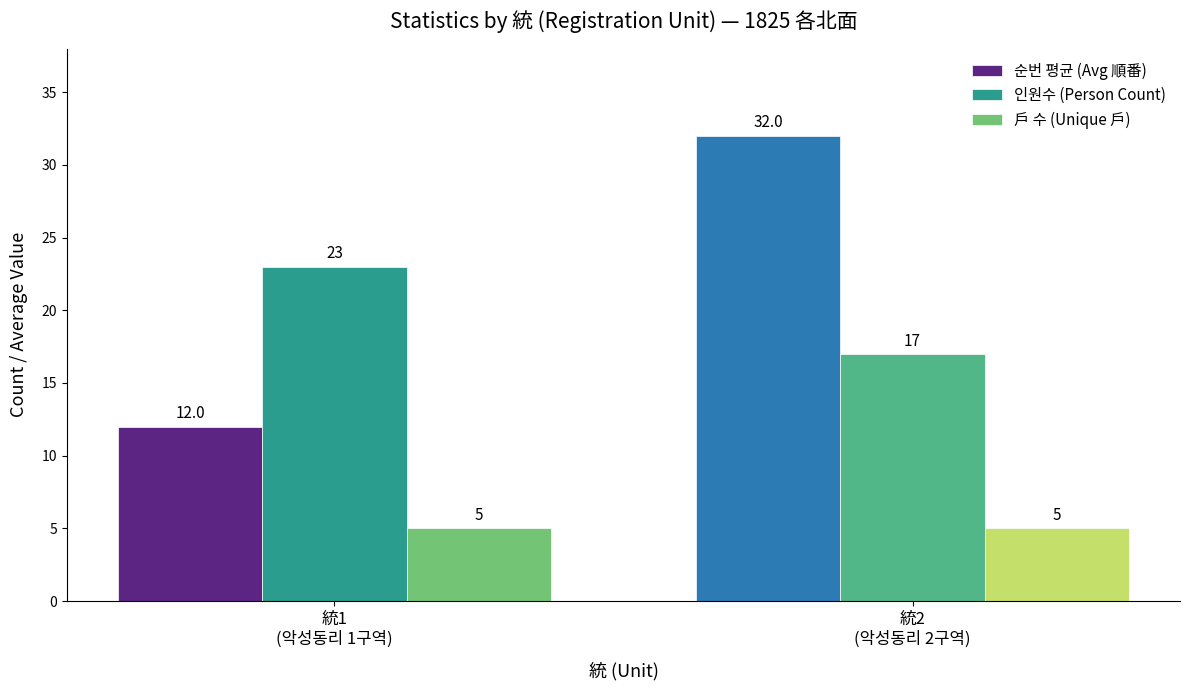

What is the minimum value for 인원수 (Person Count)?

17